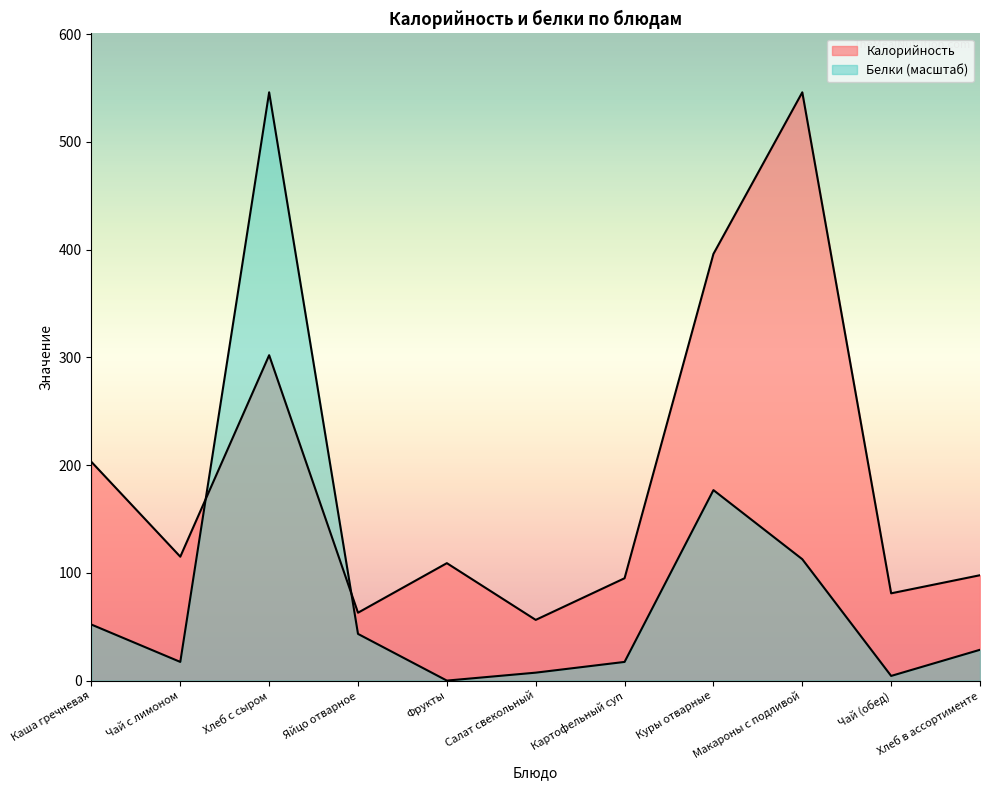

Which series changed the most between Картофельный суп and Чай (обед)?

Калорийность